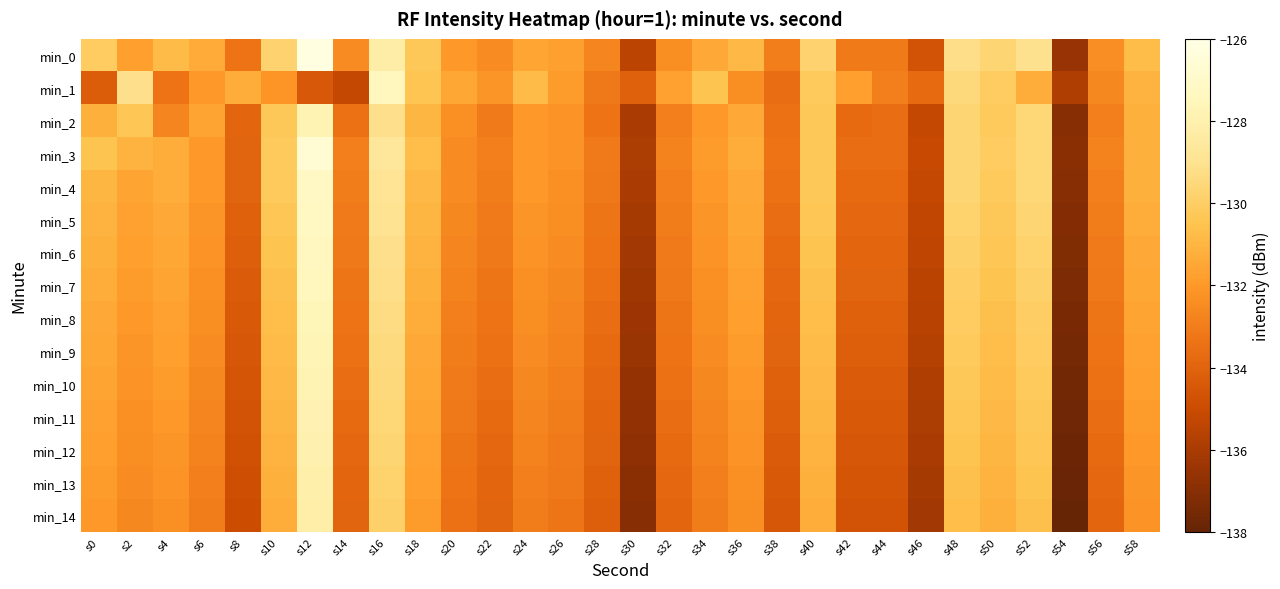

What is the difference between the highest and lowest values at s24?

2.2